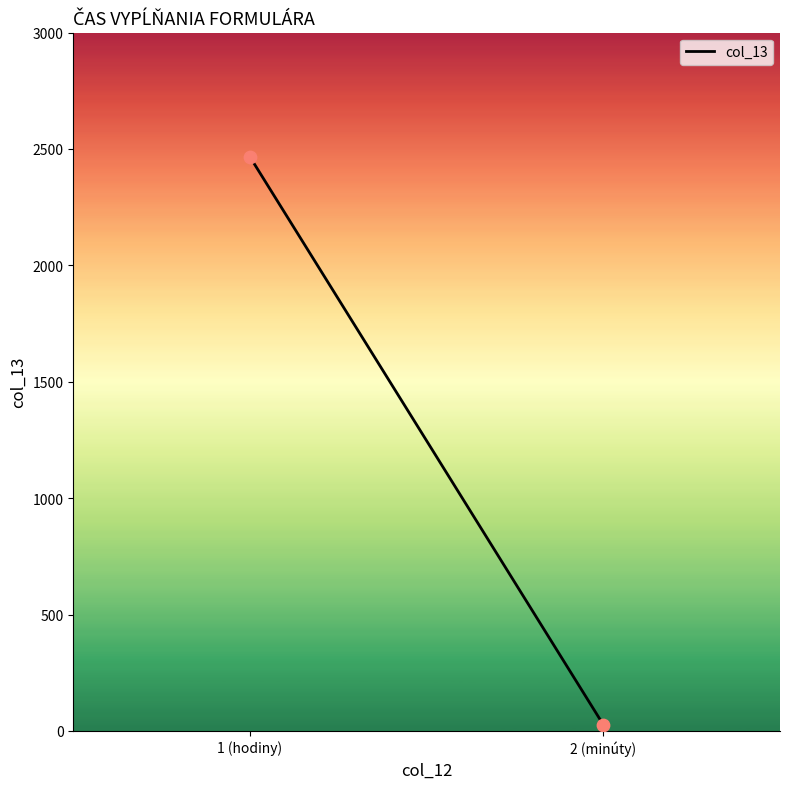

What is the range of Y values (max minus min)?

2439